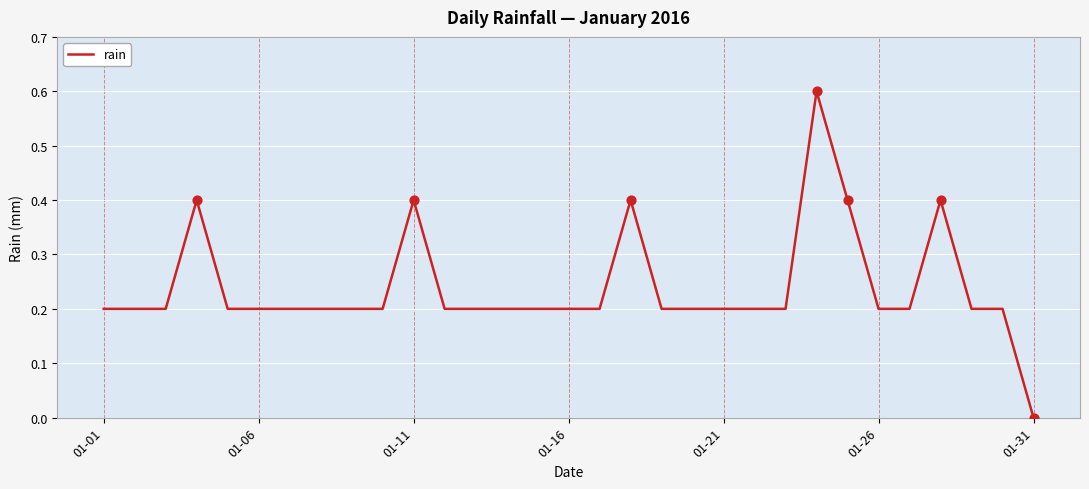

What is the difference between the maximum and minimum values?

0.6